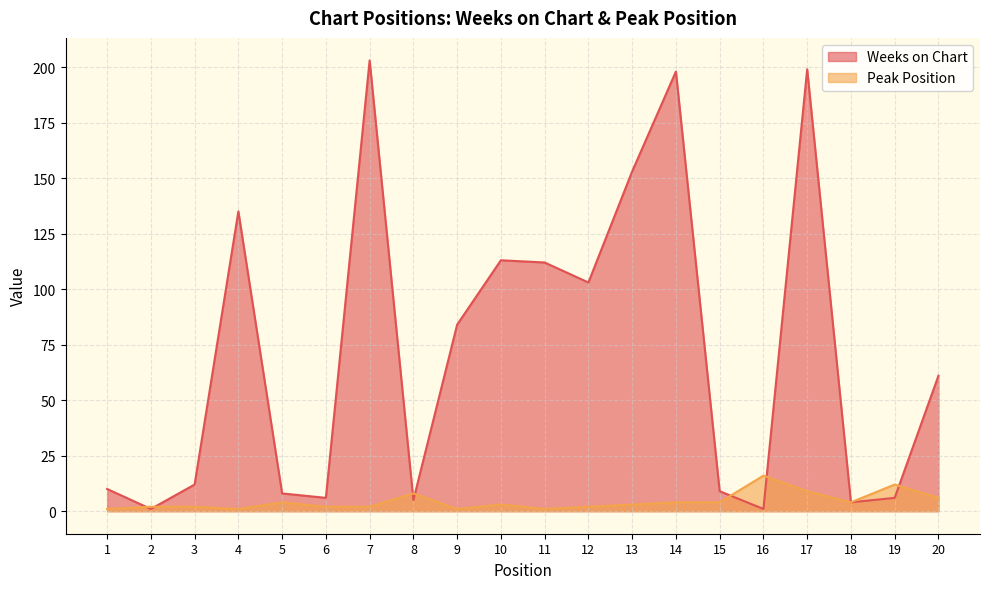

What is the greatest value displayed?

203